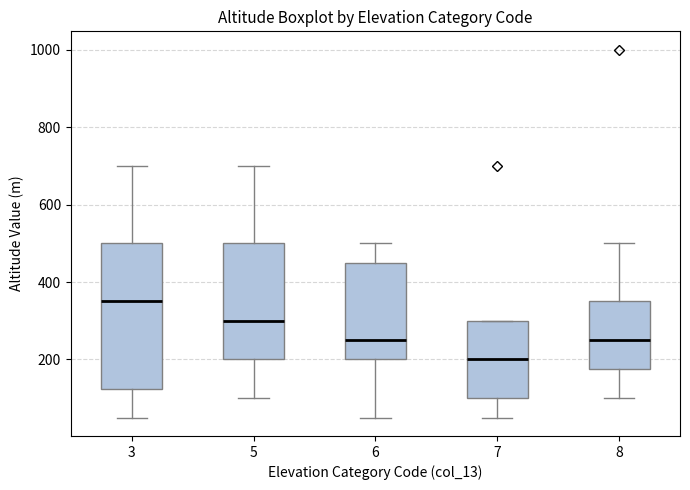

Which box's median line is the lowest?

7